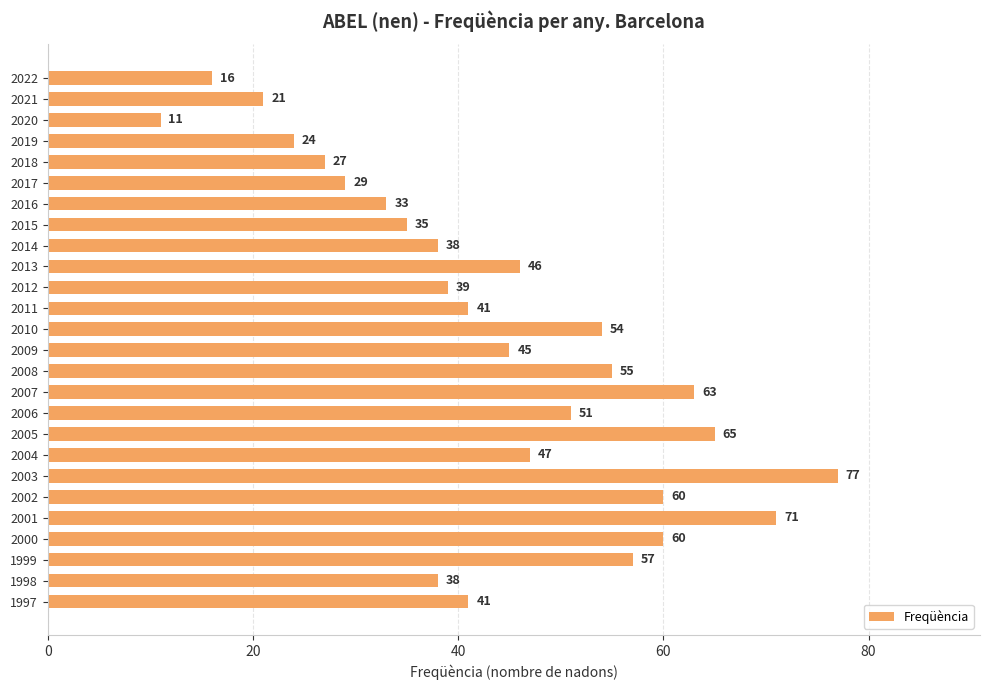

True or false: the data shows 23 at 2007.

False